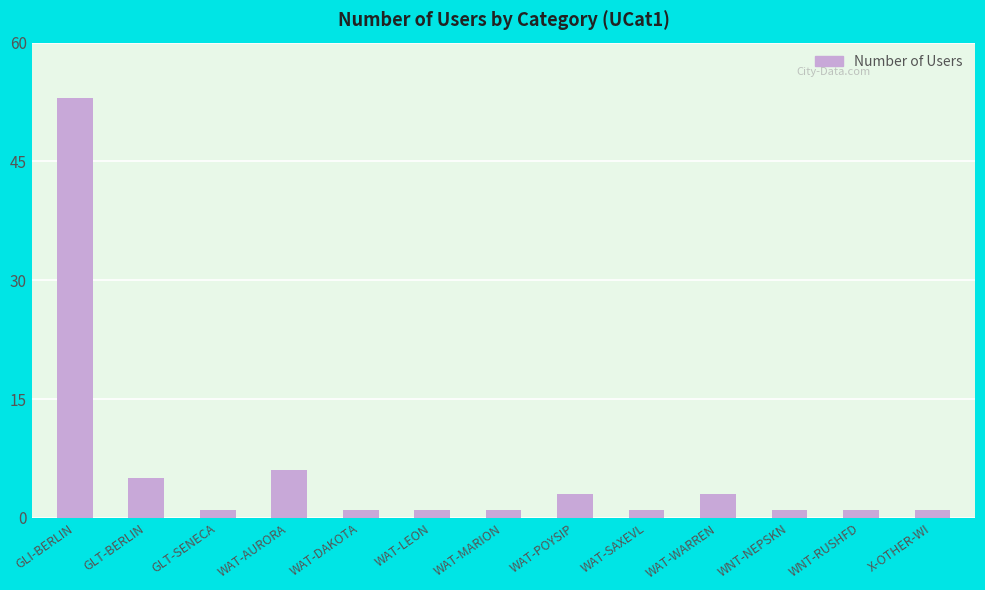

Is it true that the value at WAT-AURORA is 3?

False